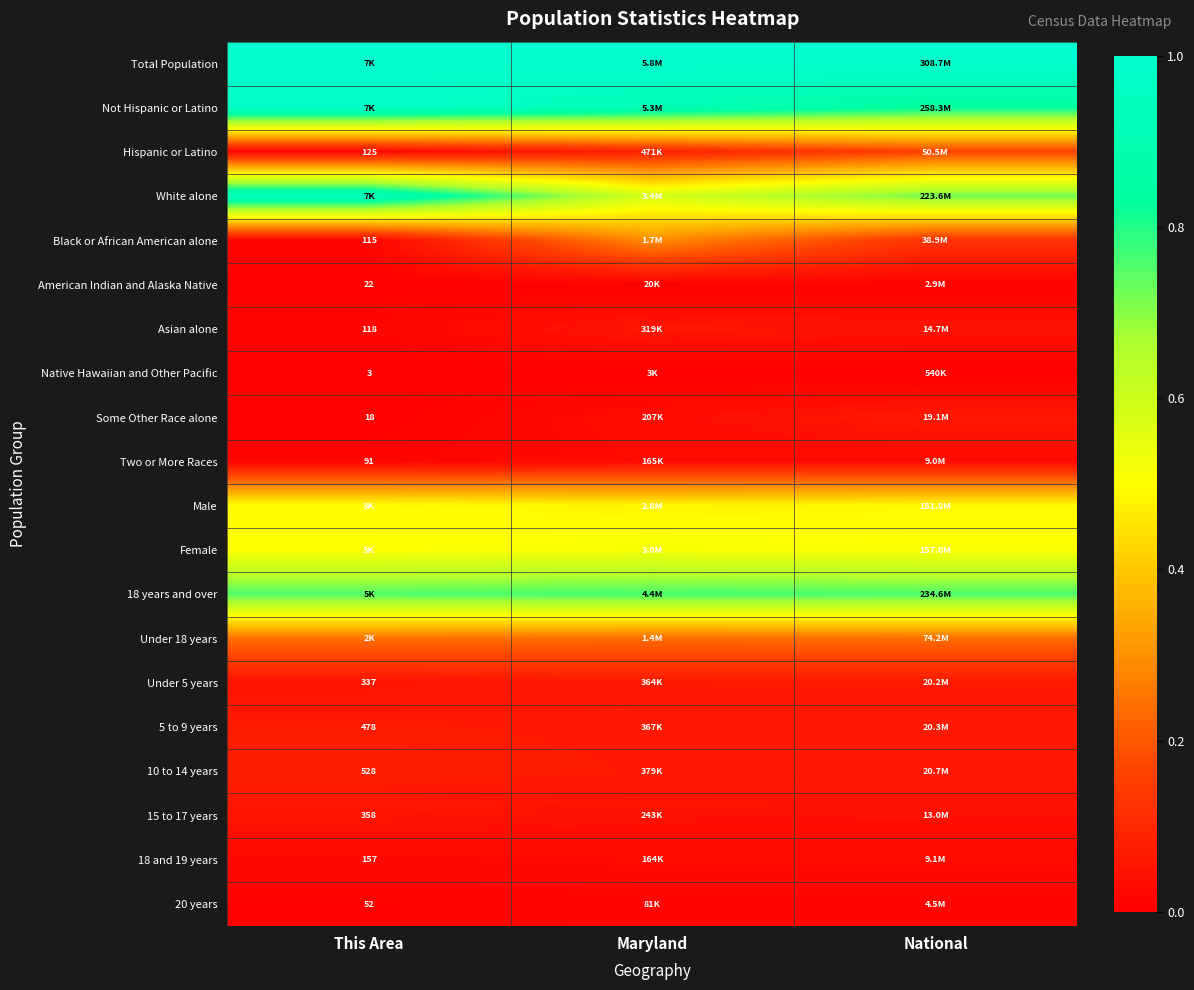

How many 15 to 17 years values are between 0 and 1?

3